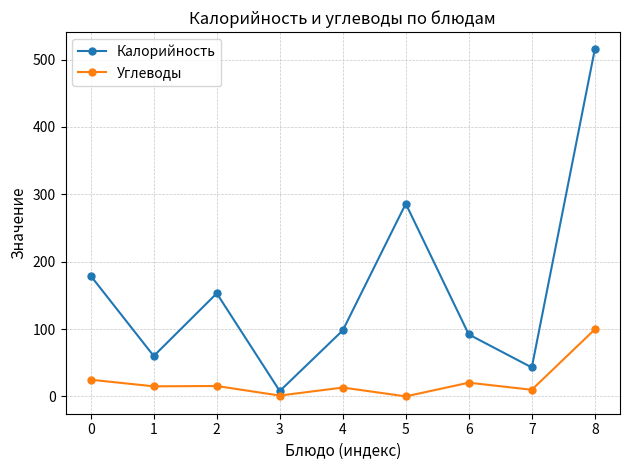

True or false: Калорийность has a value of 179.0 at 0.

True